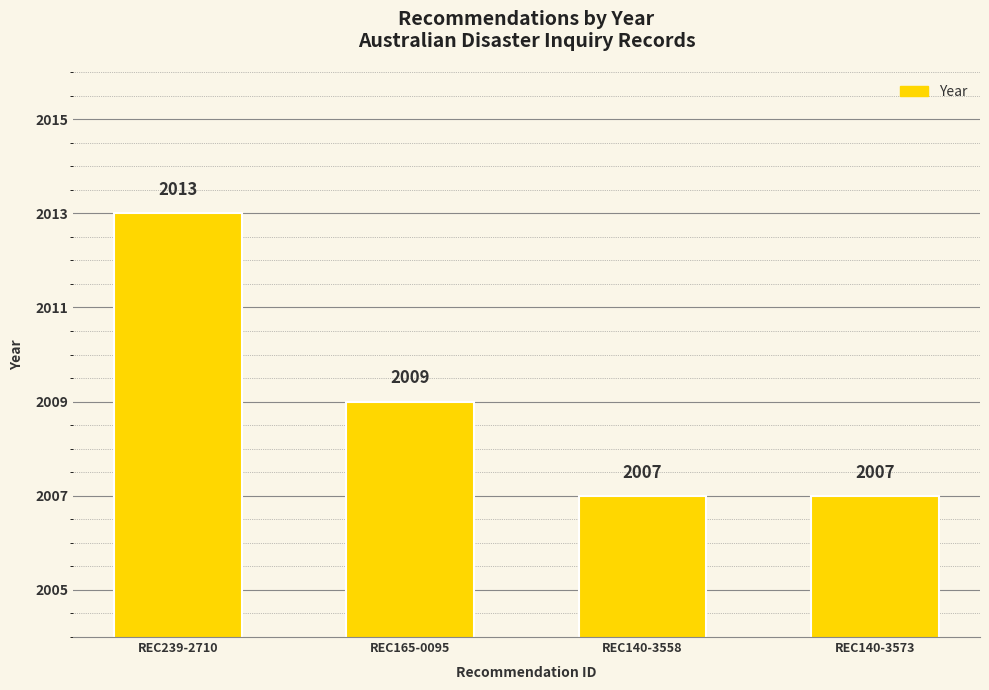

What position from the left is REC140-3573?

4